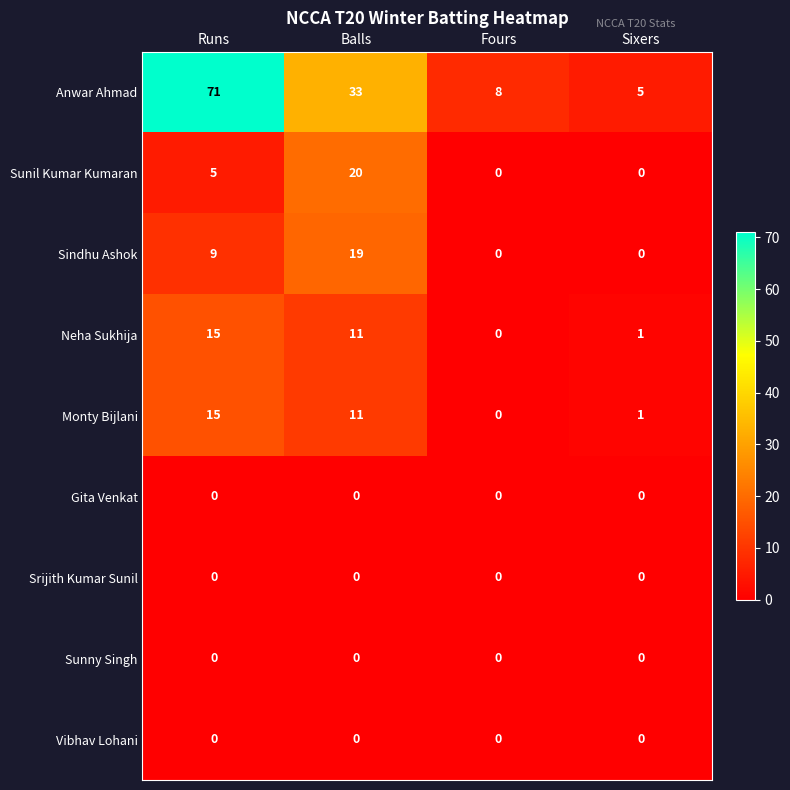

The Sindhu Ashok series shows 0 at Sixers. True or false?

True